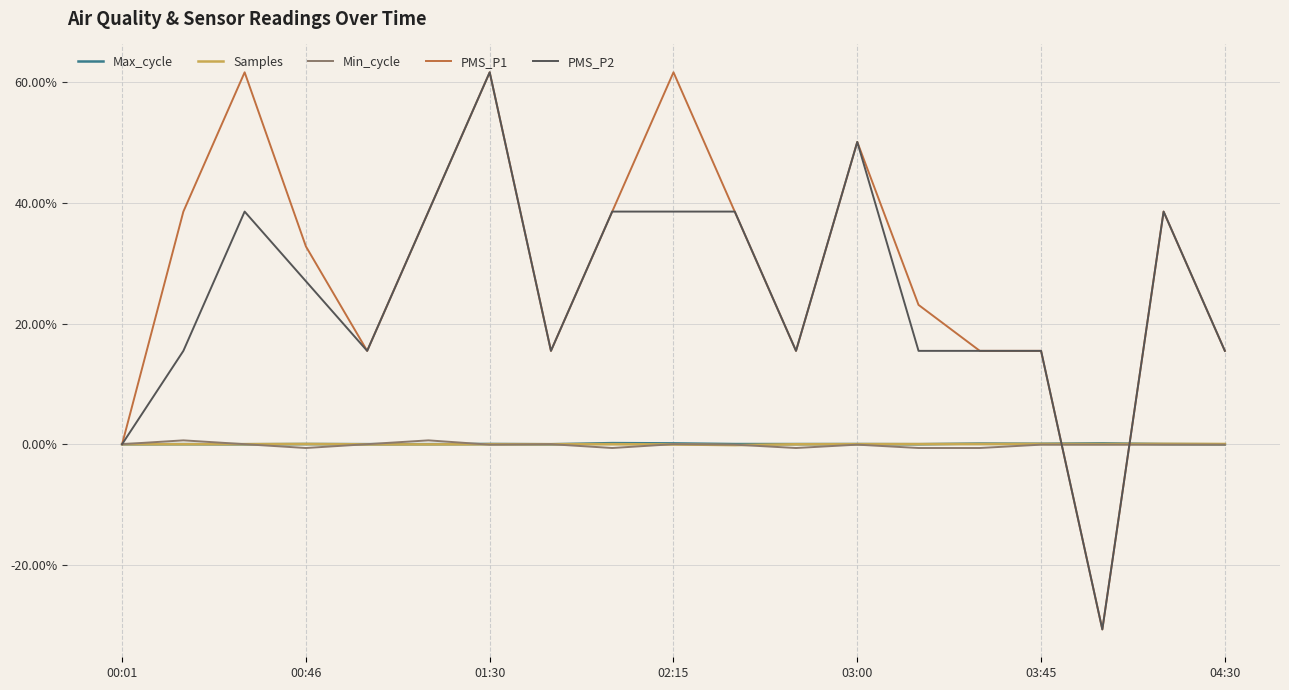

What is the spread (max minus min) of values at 00:46?

33.4